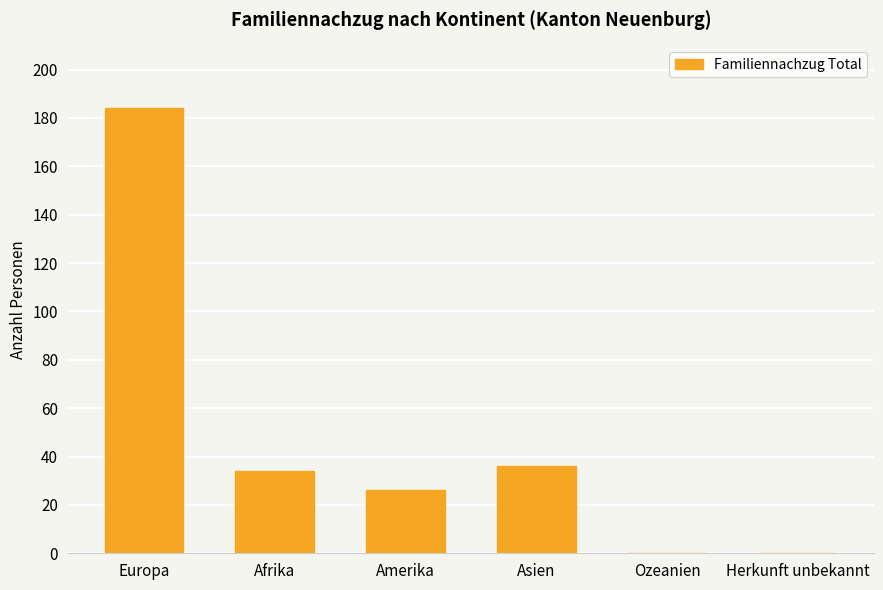

Which label corresponds to the largest value in the chart?

Europa